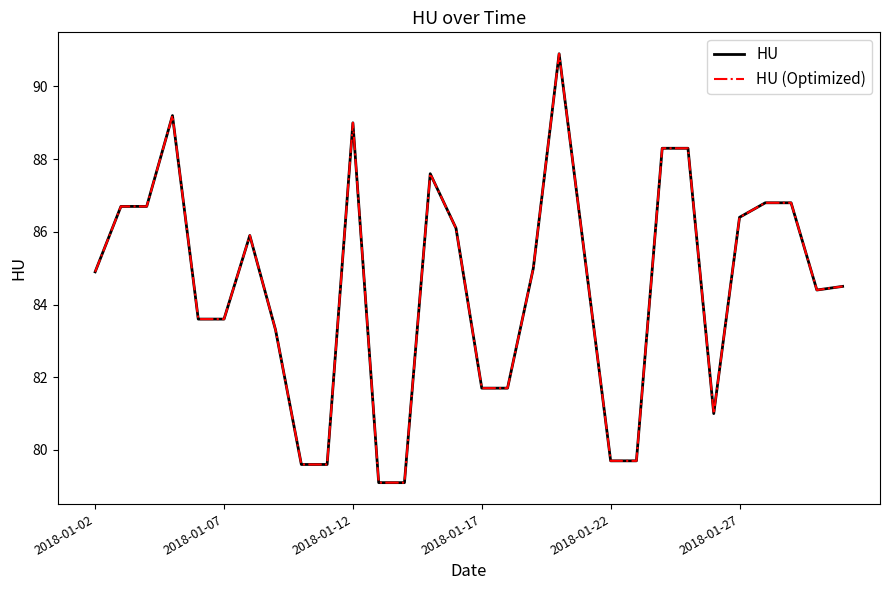

Is this an area chart (filled region under the line)?

No